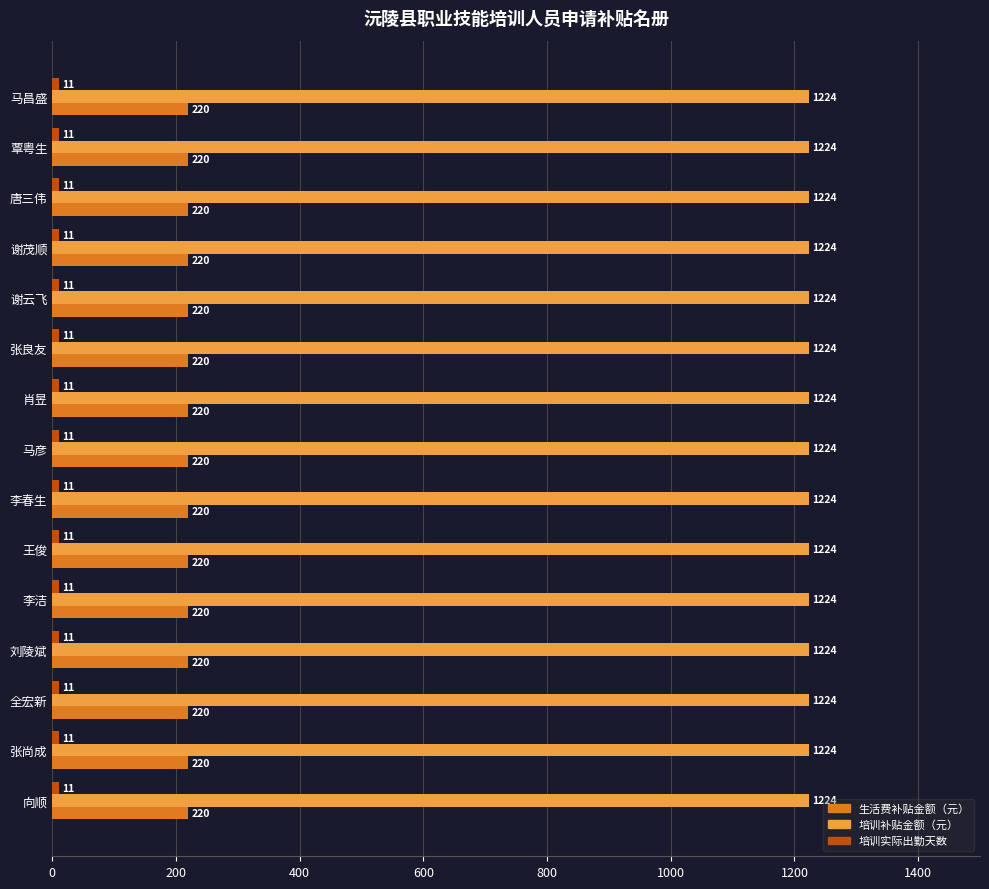

What is the greatest value displayed?

1224